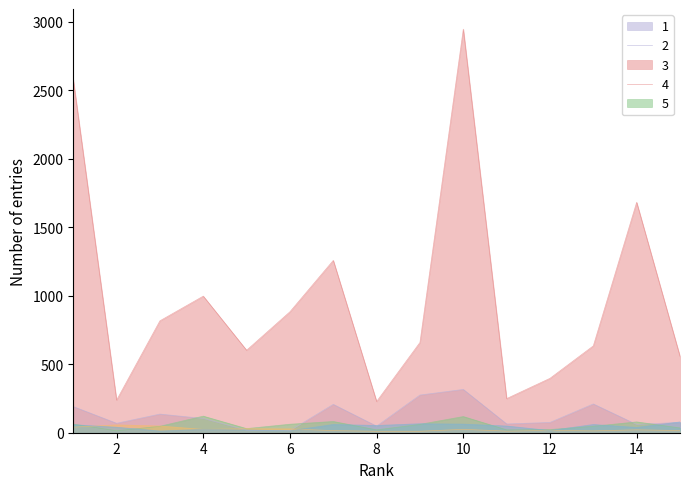

Which series changed the most between 4 and 13?

Total Refs.